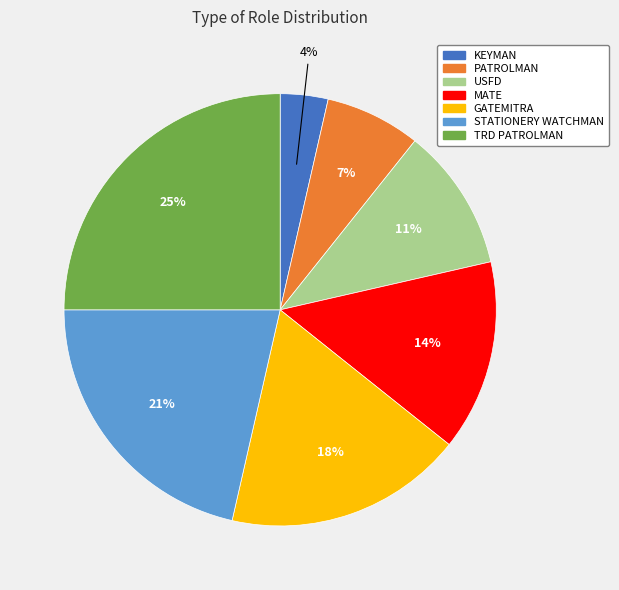

Combined, do TRD PATROLMAN and STATIONERY WATCHMAN account for over 50%?

No